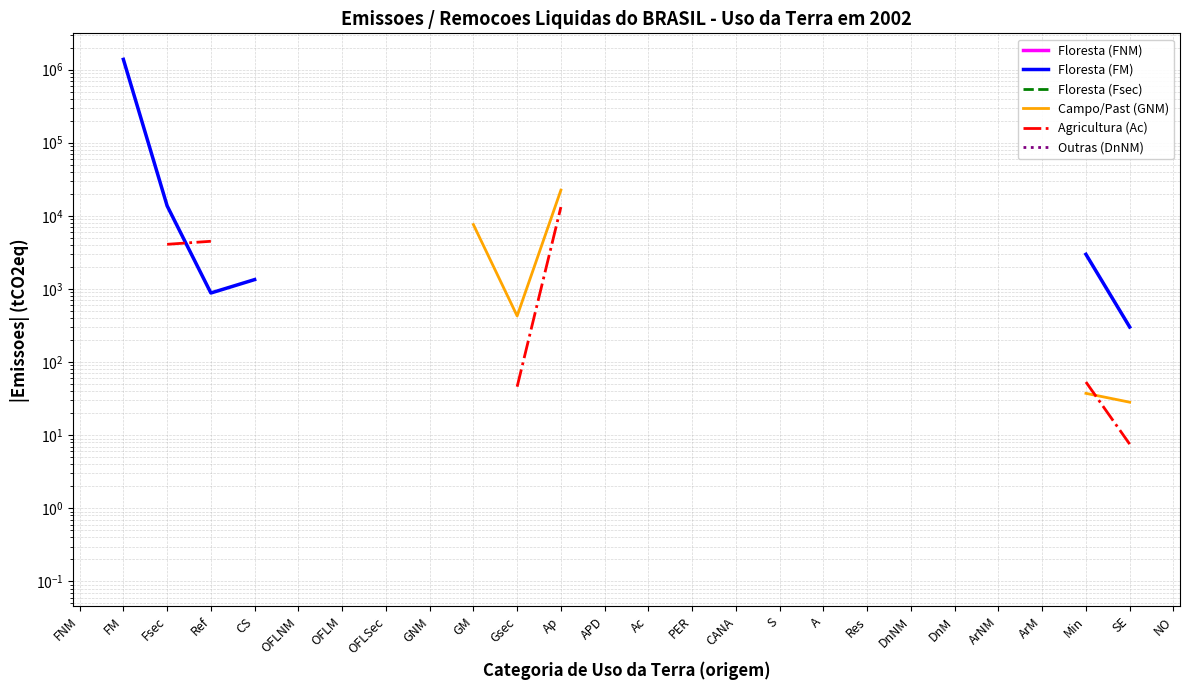

The value of Floresta (FM) at S is 3921.5. True or false?

False